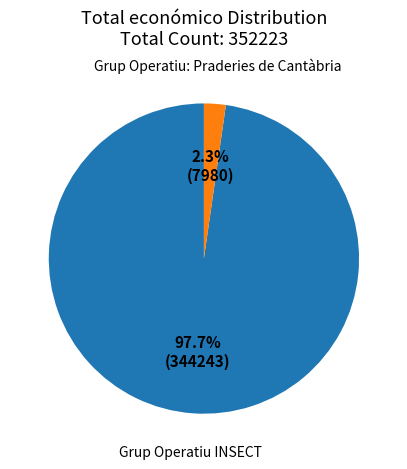

Rank the categories by value from lowest to highest.

Grup Operatiu: Praderies de Cantàbria, Grup Operatiu INSECT